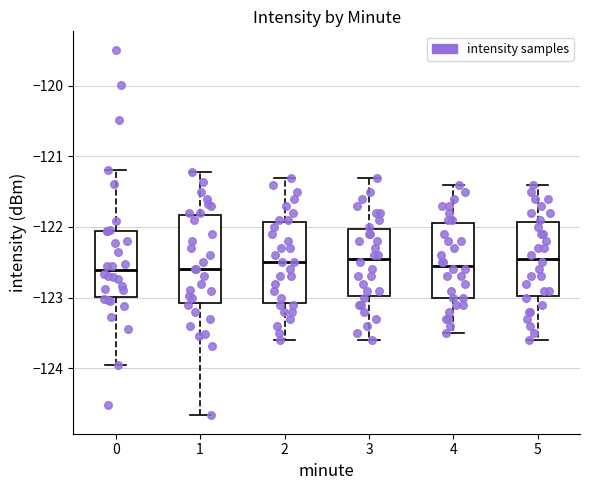

Reading left to right, read every box against the y-axis: the position of its median line, the range the box covers, and the ends of its whiskers. The values are not printed on the chart, so give them approximately, as read against the axis.

0: median -122.6, box -123.0 to -122.1, whiskers -124.0 to -121.2
1: median -122.6, box -123.1 to -121.8, whiskers -124.7 to -121.2
2: median -122.5, box -123.1 to -121.9, whiskers -123.6 to -121.3
3: median -122.4, box -123.0 to -122.0, whiskers -123.6 to -121.3
4: median -122.5, box -123.0 to -121.9, whiskers -123.5 to -121.4
5: median -122.4, box -123.0 to -121.9, whiskers -123.6 to -121.4